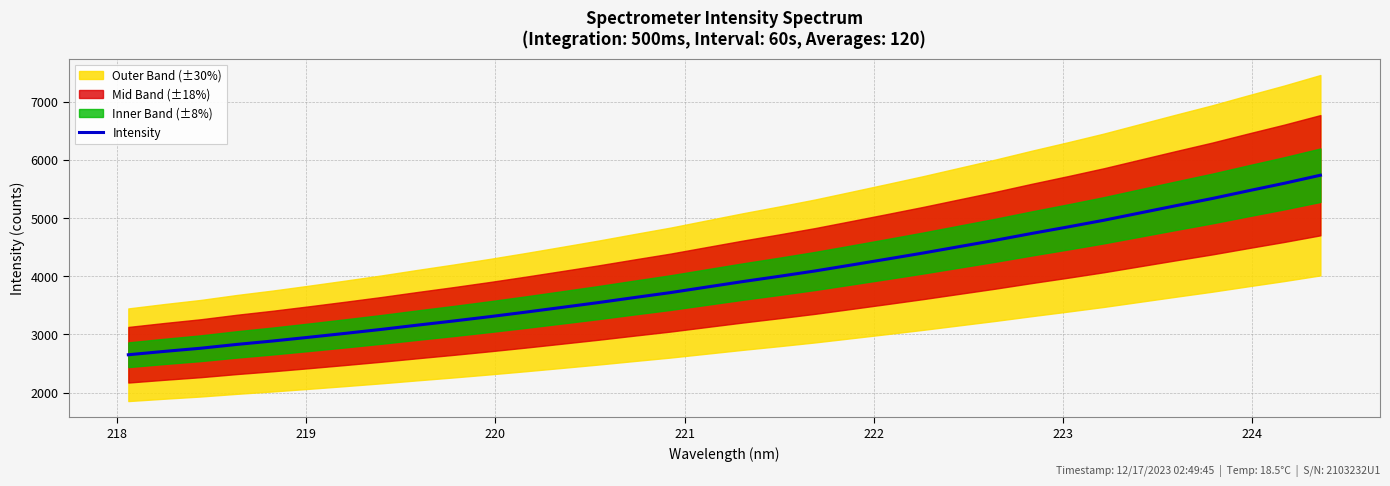

True or false: there are more than 1 points higher than both neighbors.

False